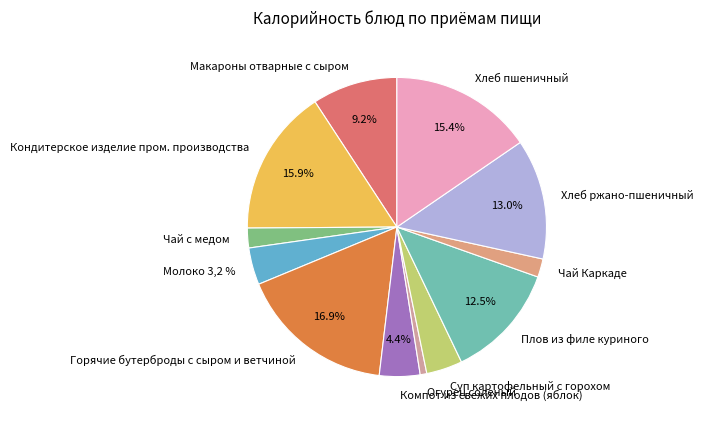

Combined, do Хлеб пшеничный and Плов из филе куриного account for over 50%?

No